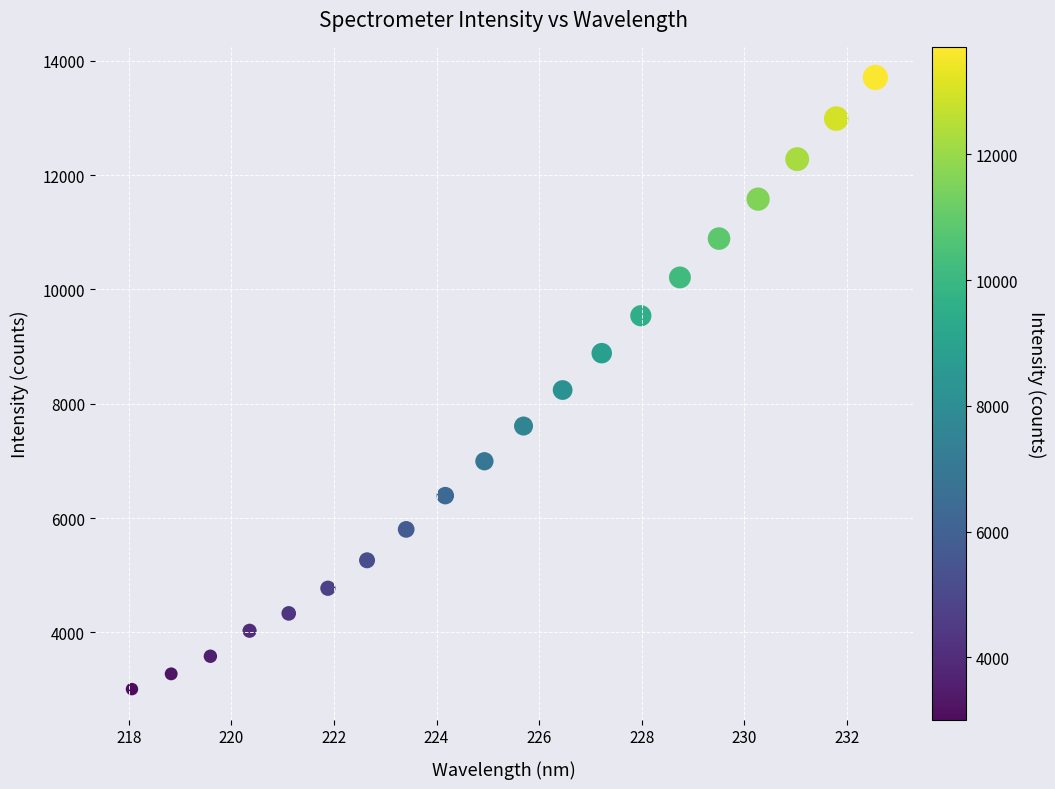

What Y value in the scatter plot is closest to 8358?

8240.0